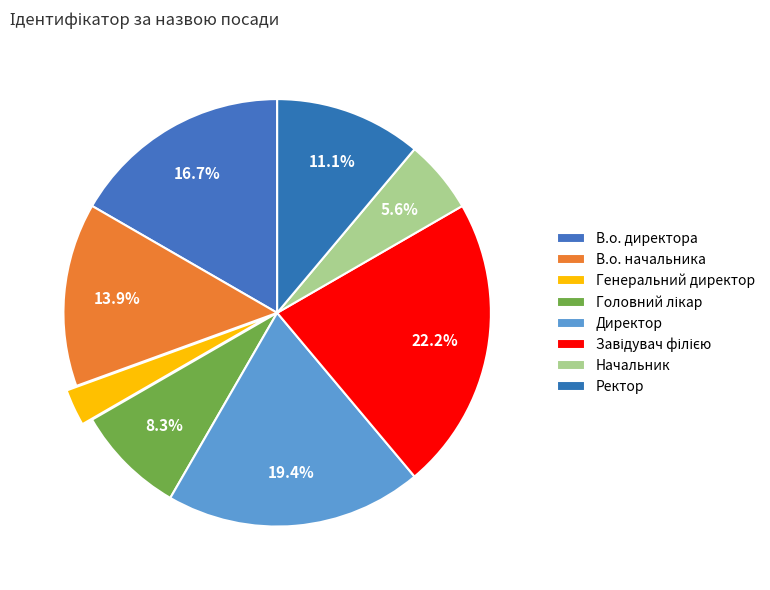

True or false: Головний лікар accounts for 8% of the total.

True